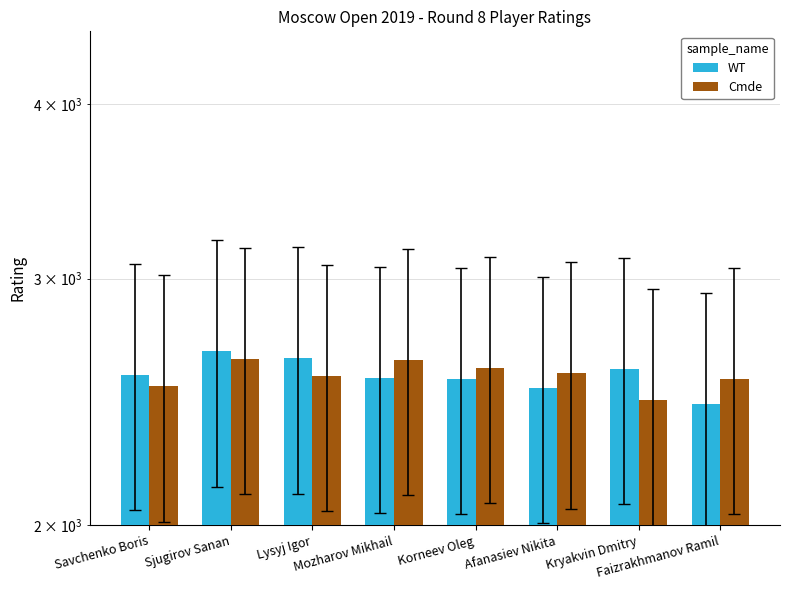

Between Afanasiev Nikita and Kryakvin Dmitry, which is larger?

Kryakvin Dmitry